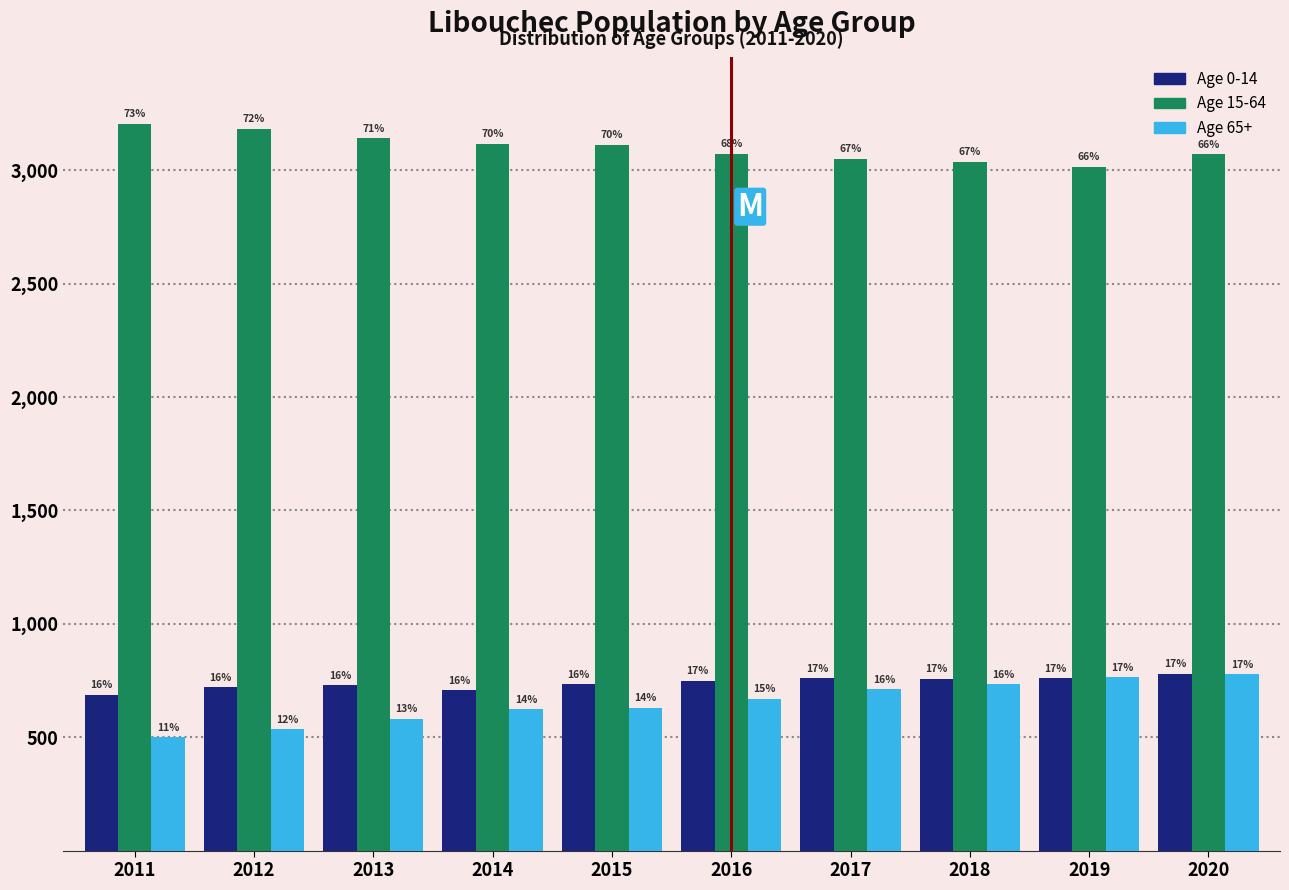

What are all the series names shown in the legend?

Age 0-14, Age 15-64, Age 65+